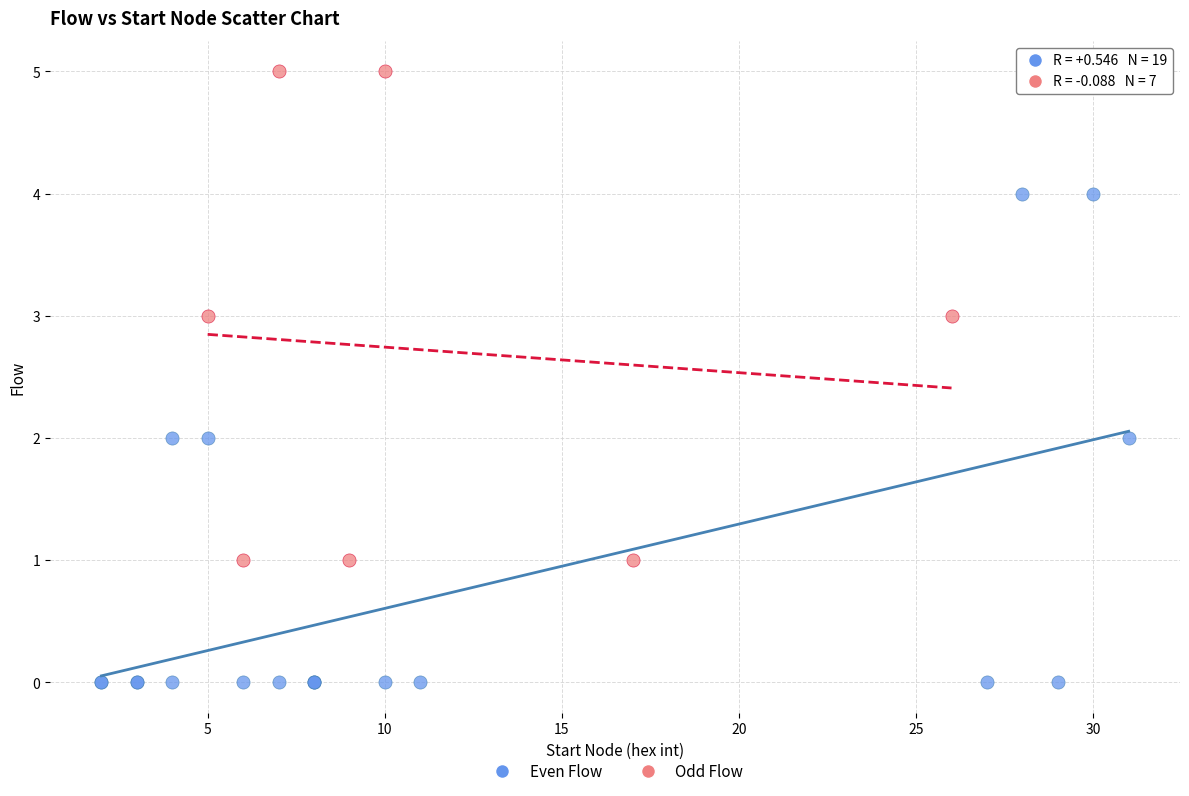

Which series contains the highest Y value?

Odd Flow